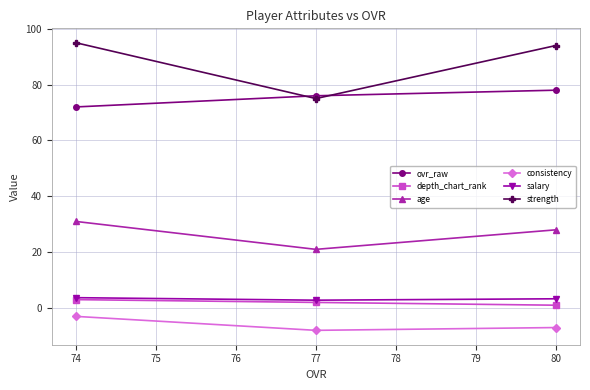

Which series has the widest spread of values?

strength